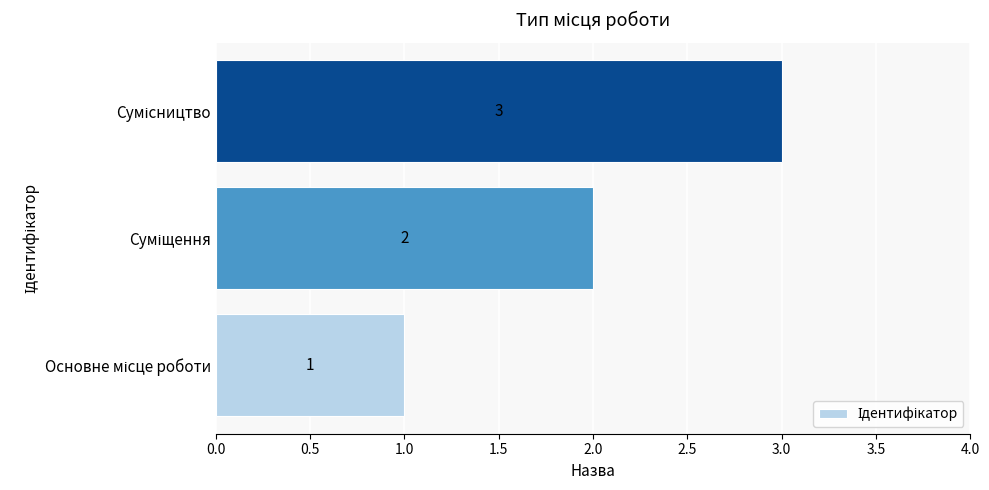

What is the sum of all values?

6